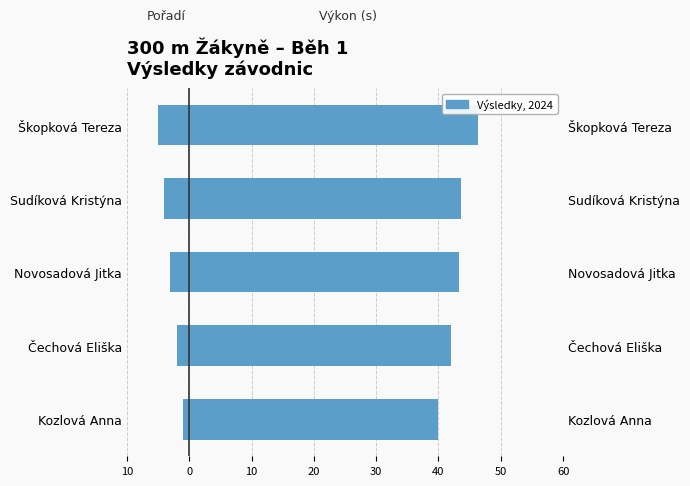

At how many categories does at least one series exceed 14?

5